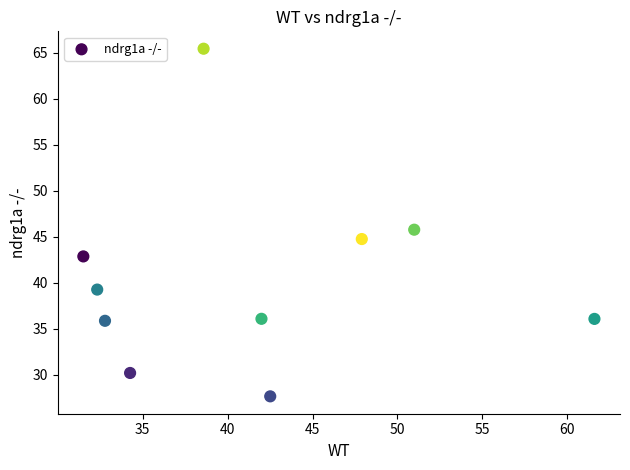

What is the average X value?

41.4